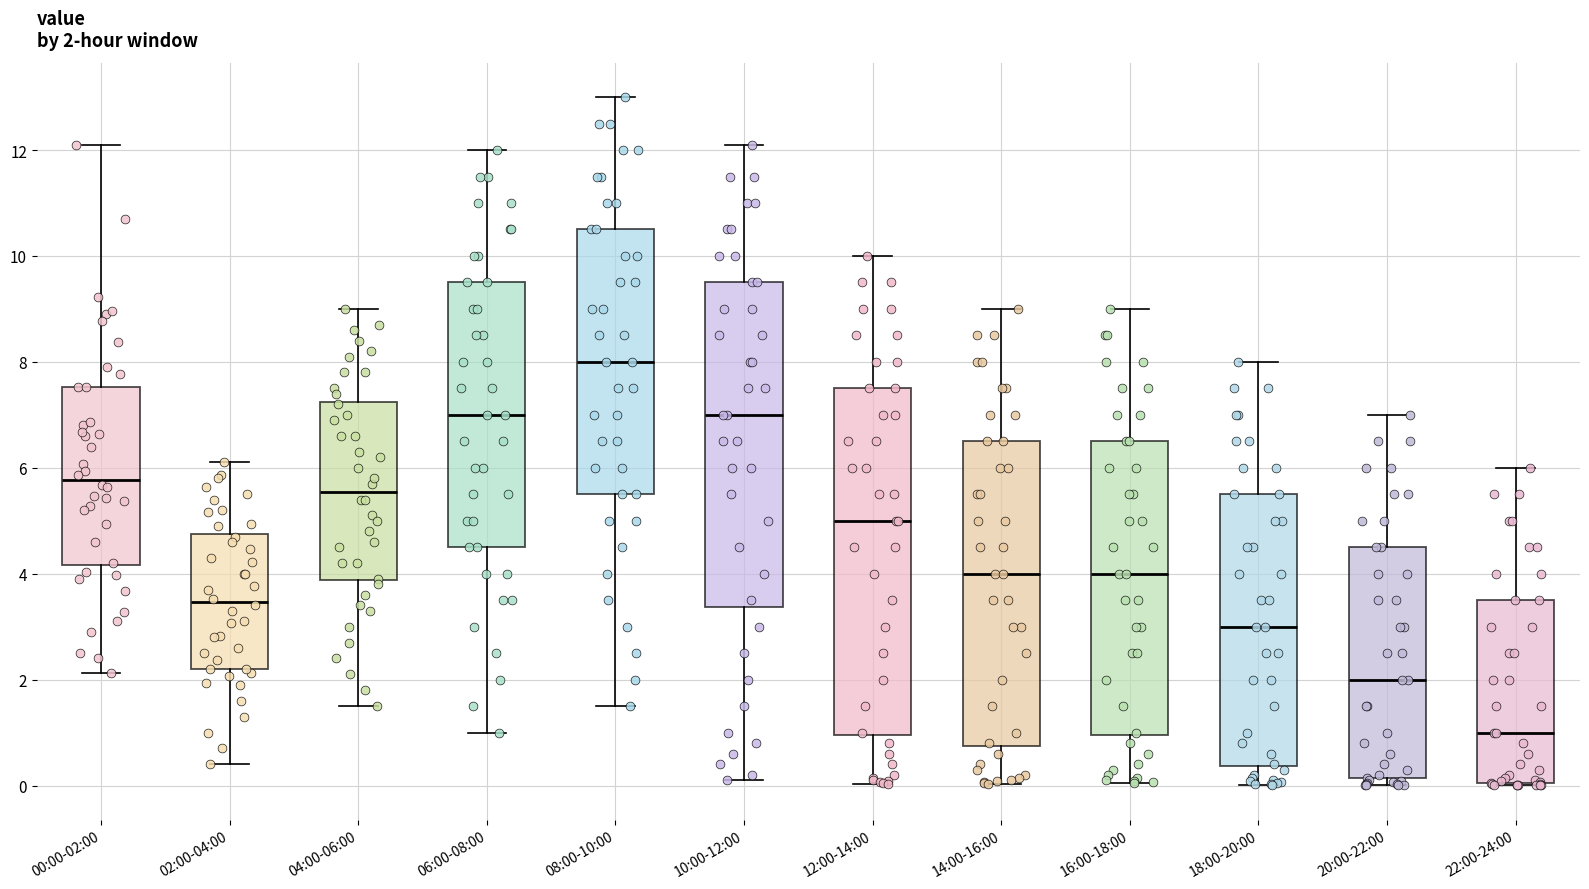

Comparing the boxes themselves (not the whiskers), which one is the tallest?

12:00-14:00